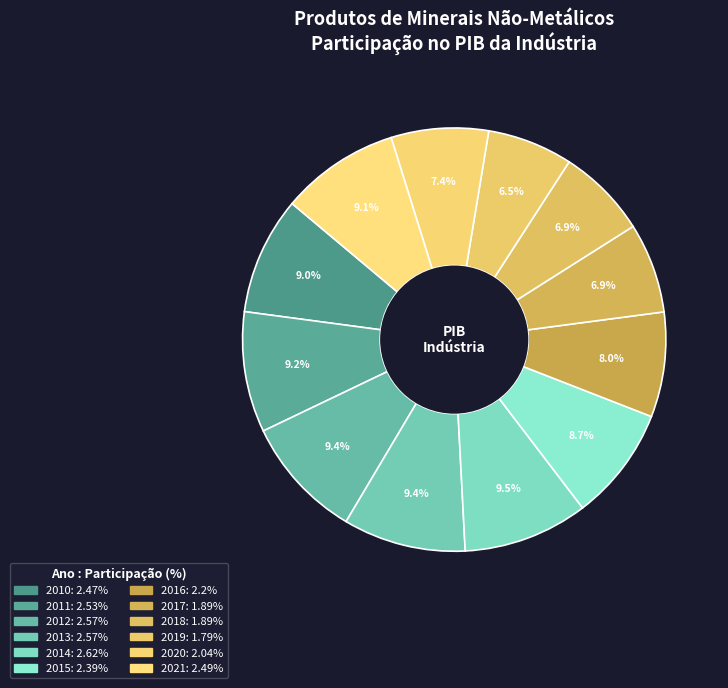

Count the number of slices in the pie.

12